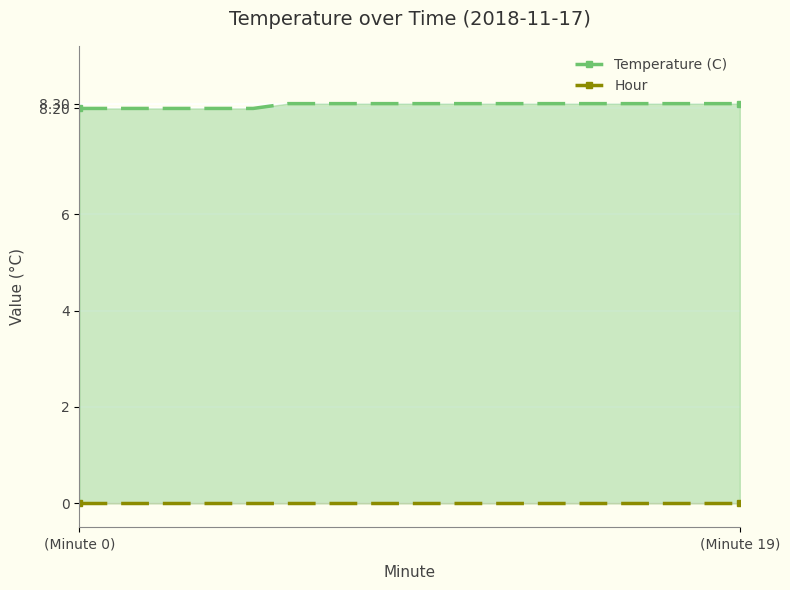

True or false: Temperature (C) and Hour cross at least once.

False